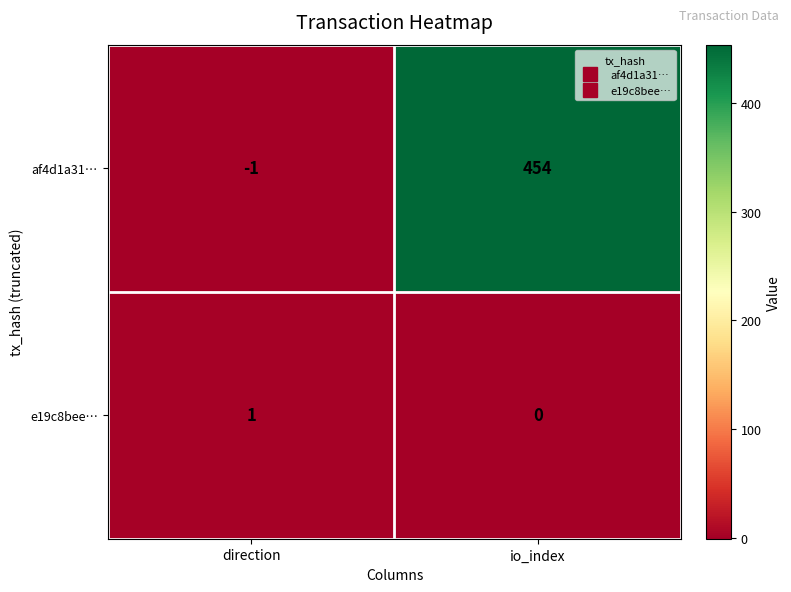

Which series changed the most between direction and io_index?

af4d1a31…